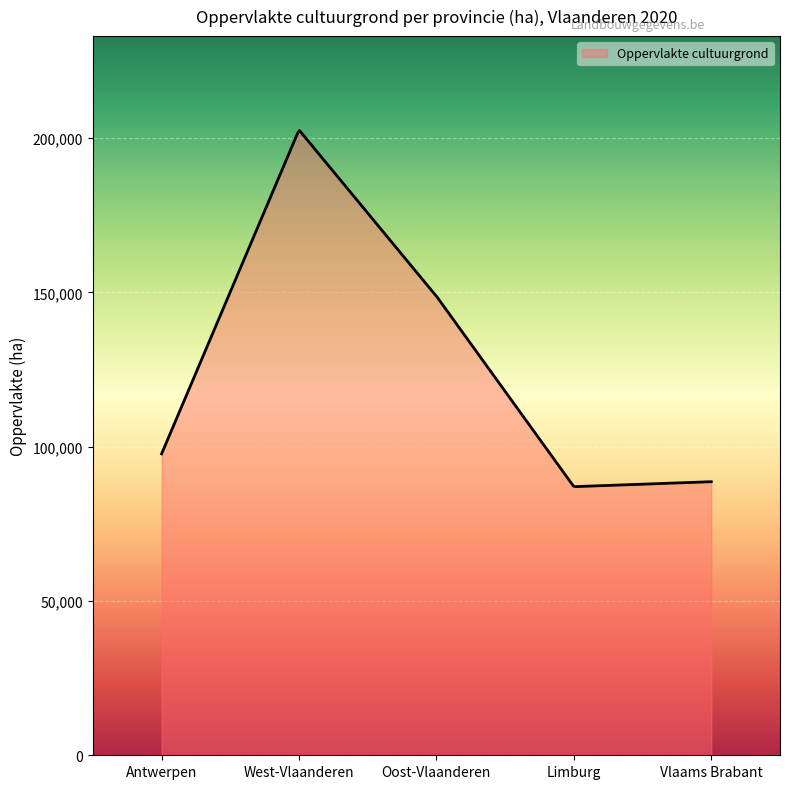

What is the greatest value displayed?

202447.3